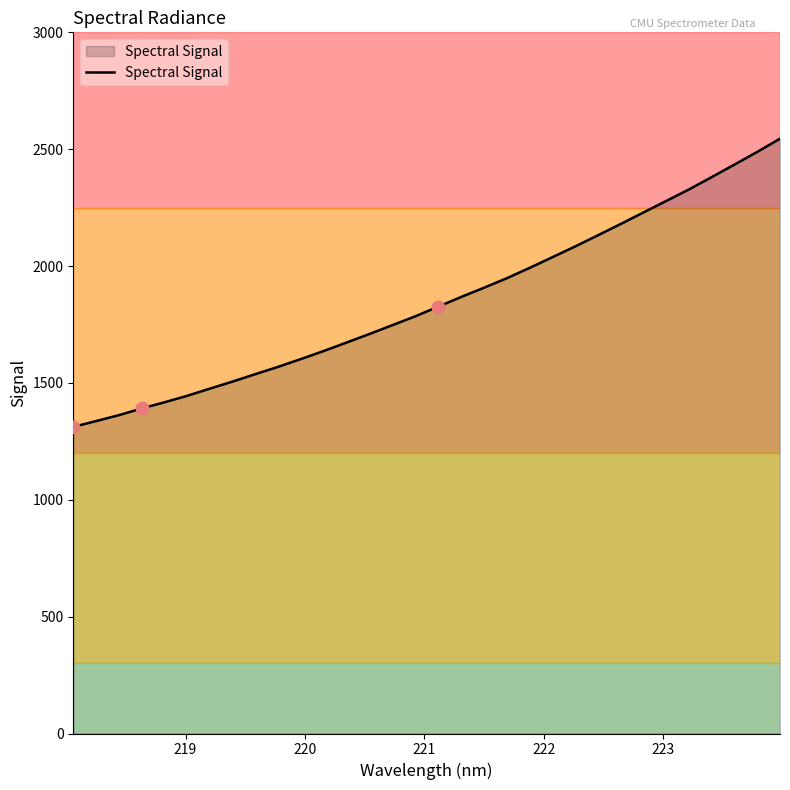

What is the smallest value displayed?

1312.0